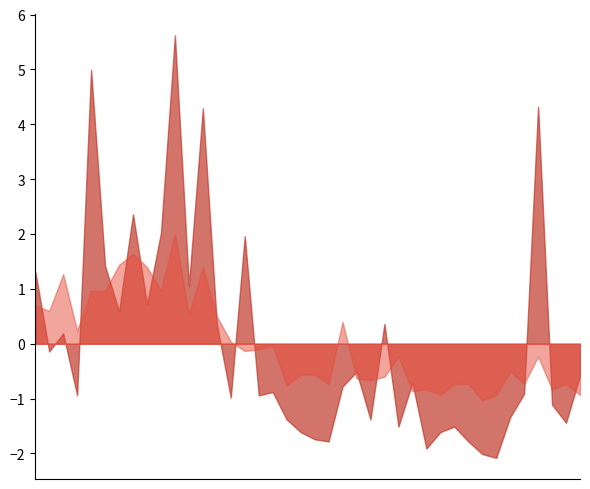

True or false: P2 has more than 2 points higher than both neighbors.

True